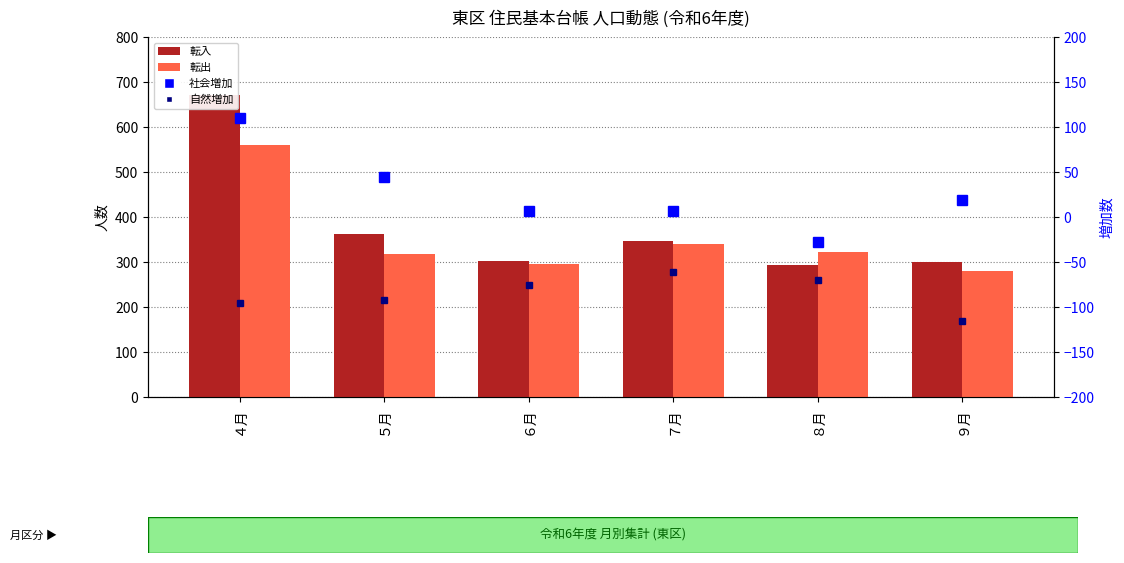

Which series has the largest total across all categories?

転入